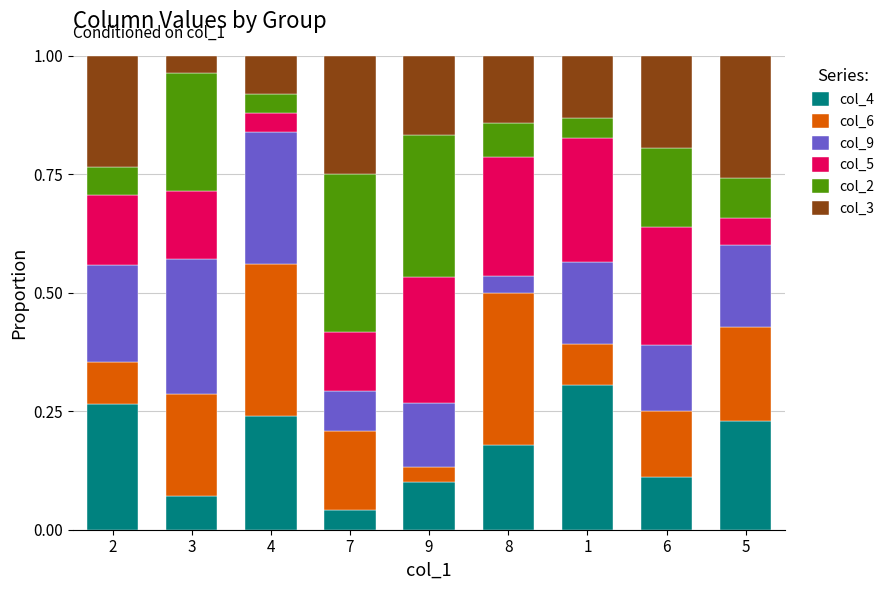

What is the total value across all series at 7?

1.0